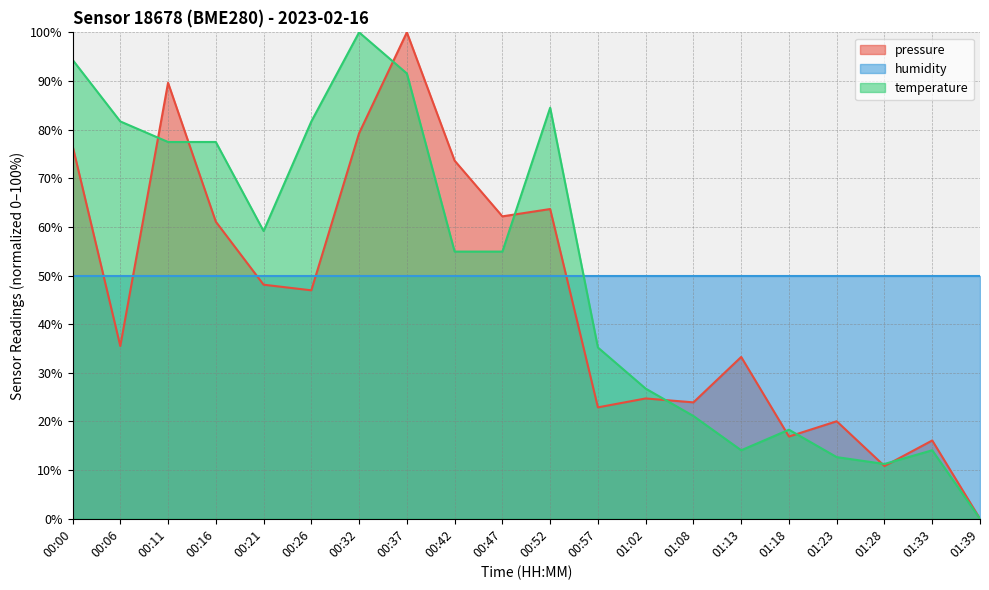

What is the total value across all series at 01:33?

80.2